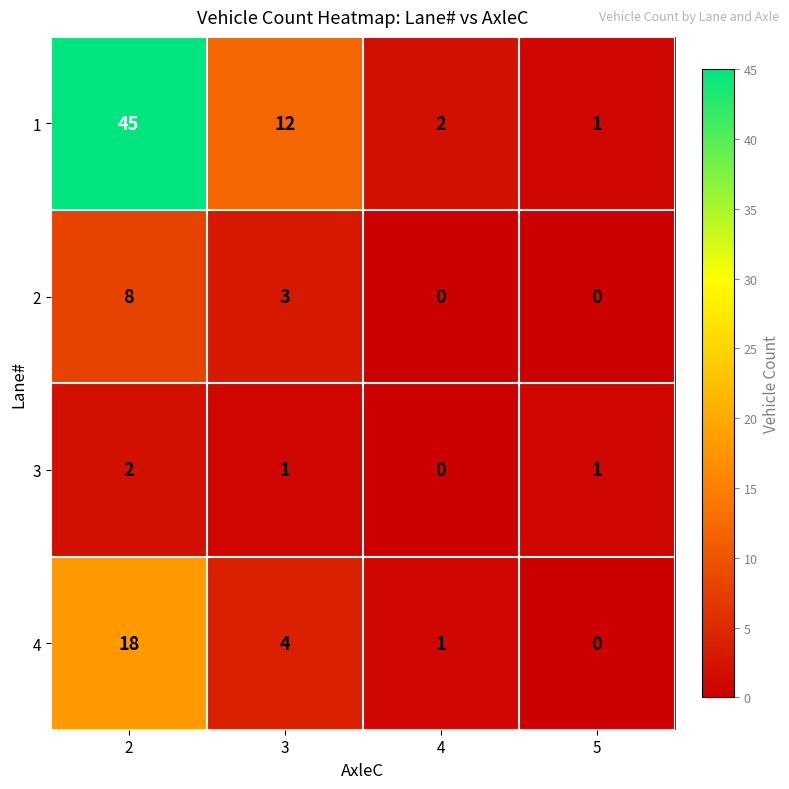

Where is 4 nearest to the value 9?

3